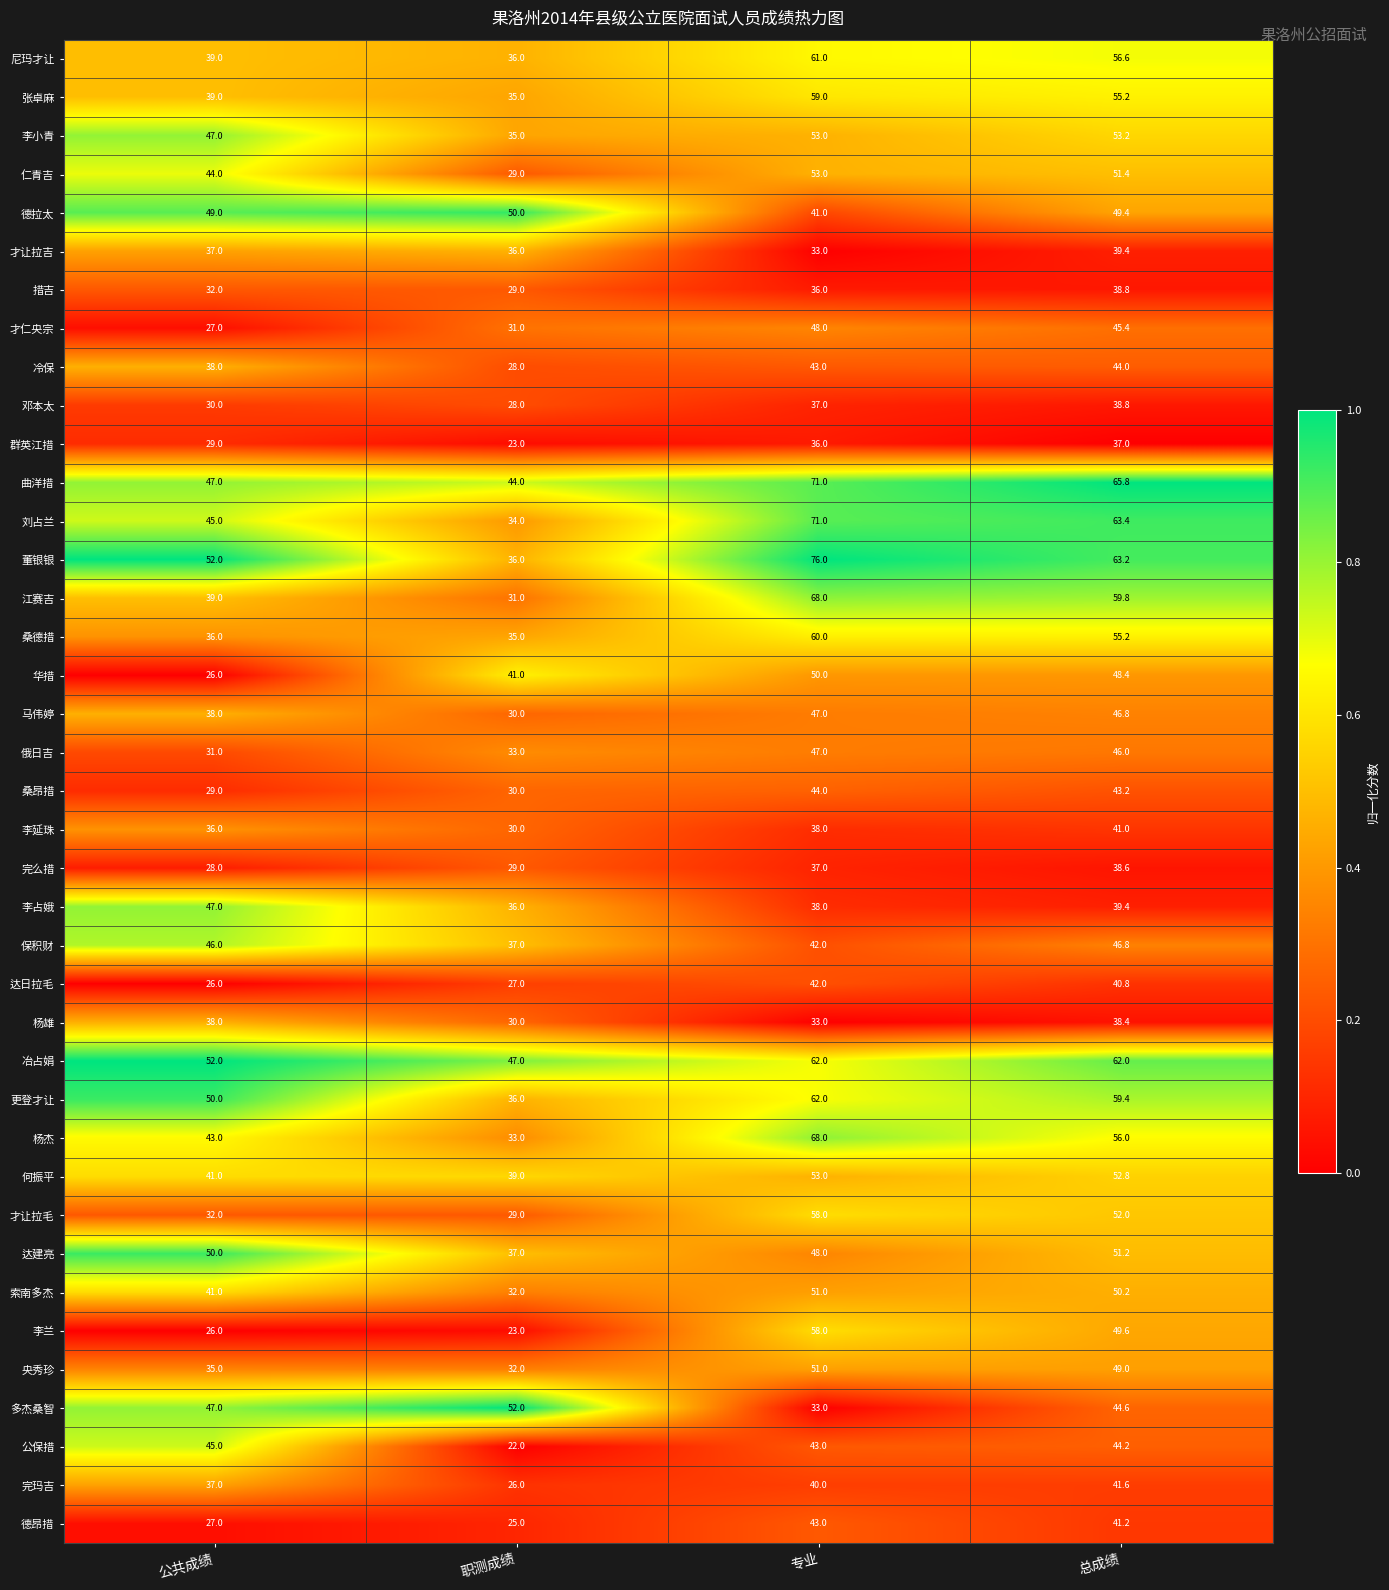

What is the difference between the maximum and minimum values in the 李兰 series?

35.0